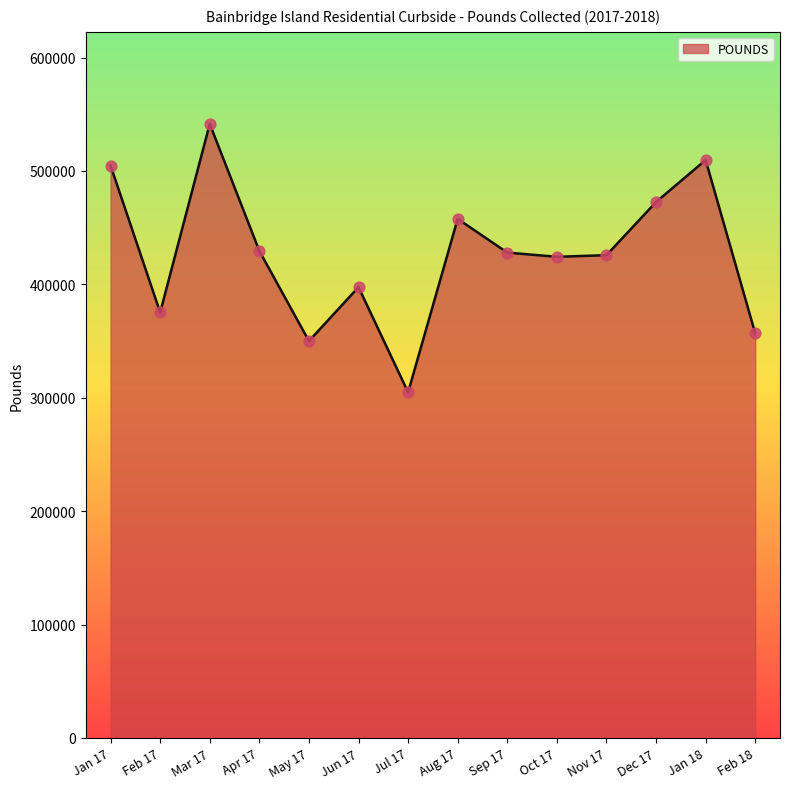

Which has a higher value, May 17 or Sep 17?

Sep 17